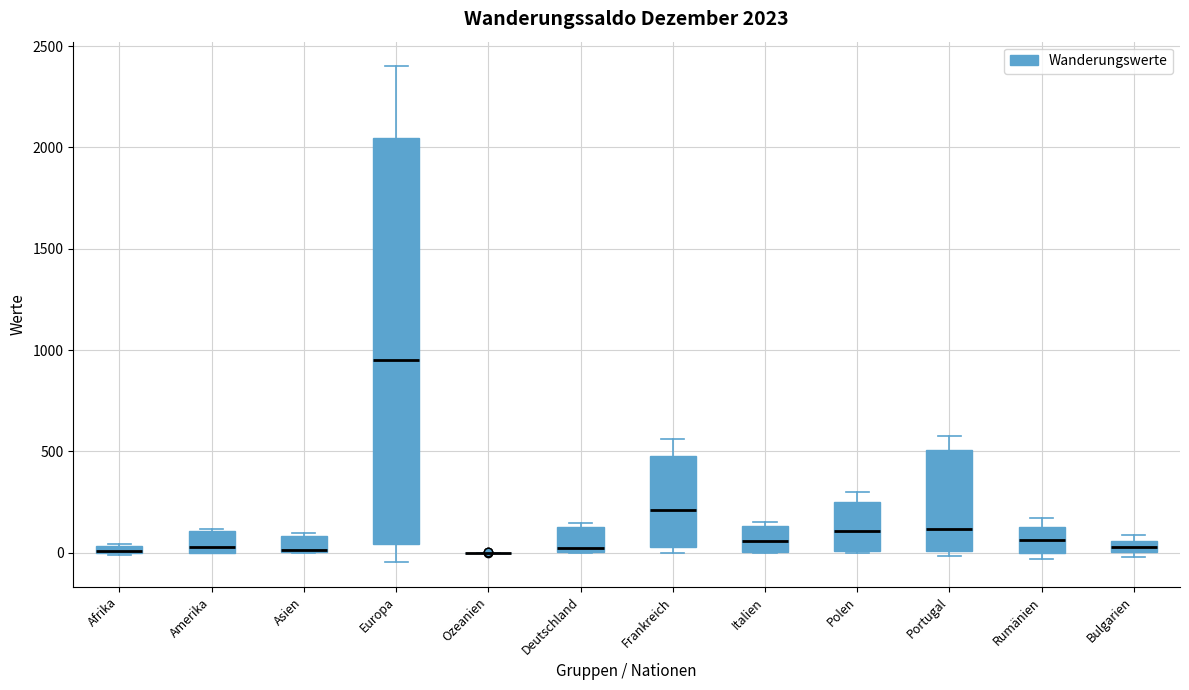

Comparing the boxes themselves (not the whiskers), which one is the tallest?

Europa